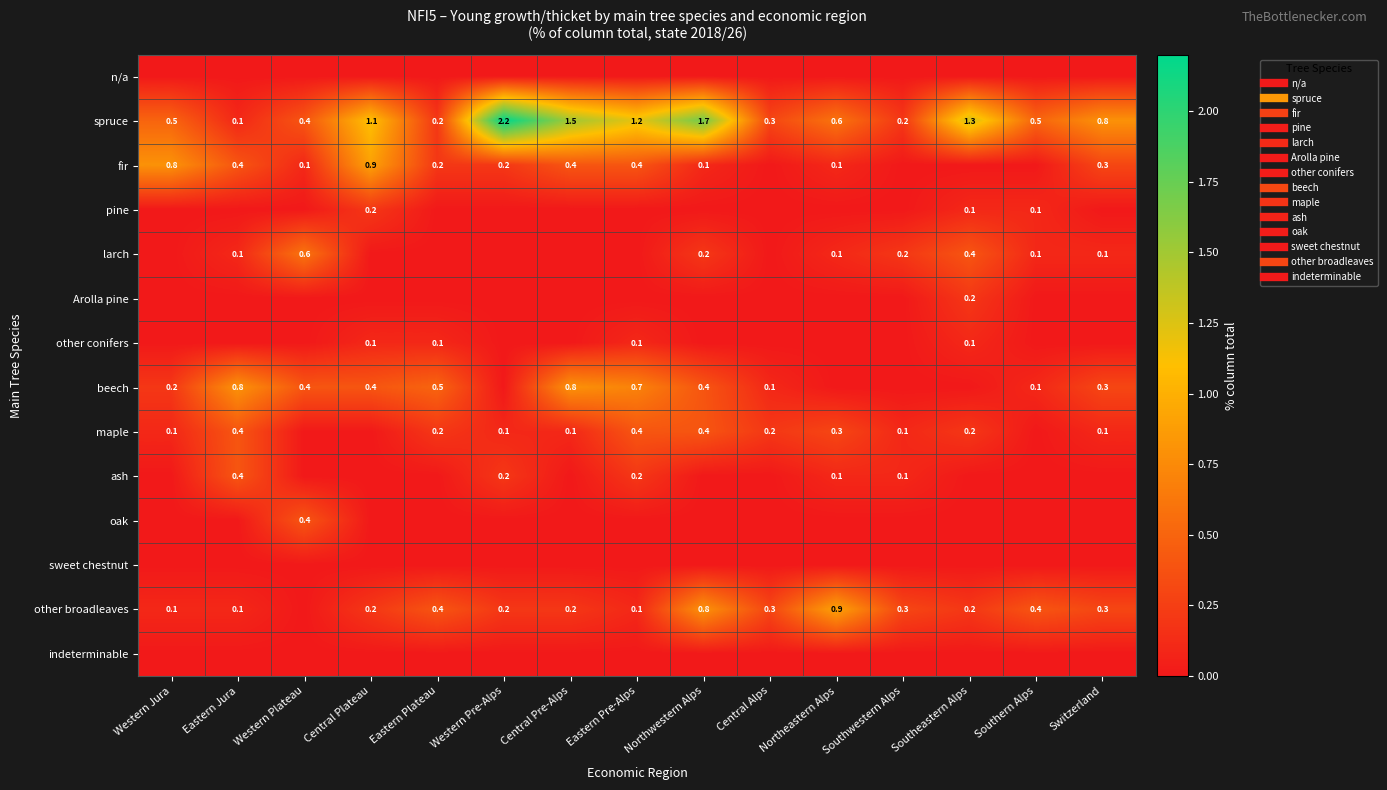

At which category is the sum across all series the highest?

Northwestern Alps